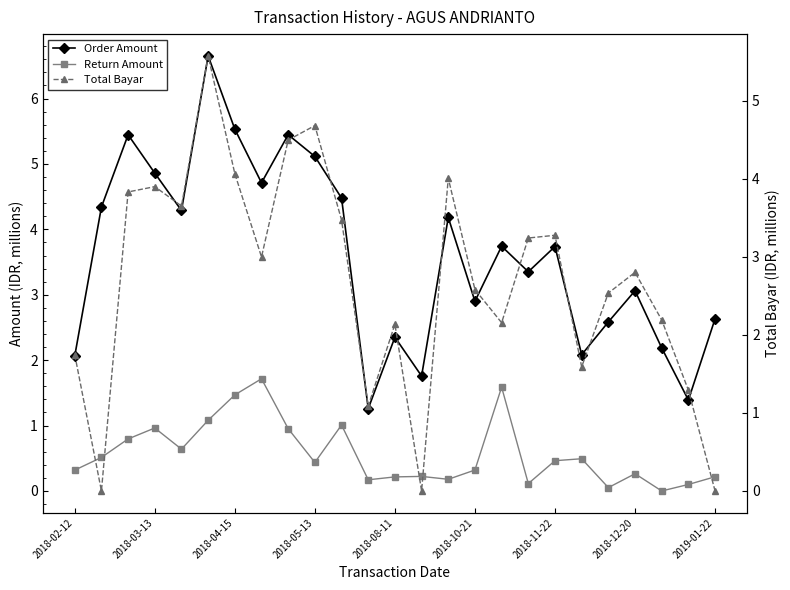

After their last crossing, which series has the higher values: Return Amount or Total Bayar?

Return Amount